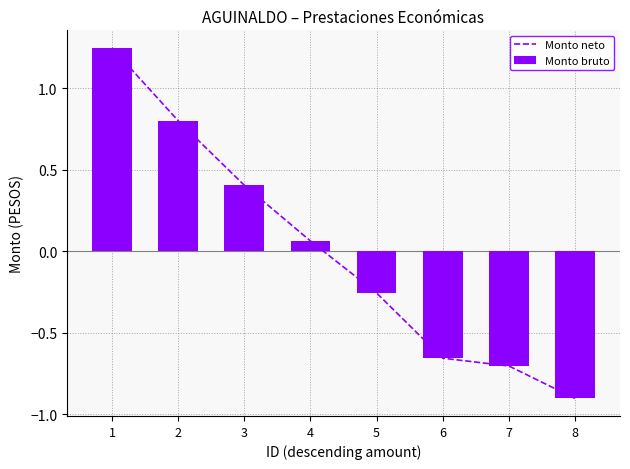

What is the maximum value for Monto neto?

1.2